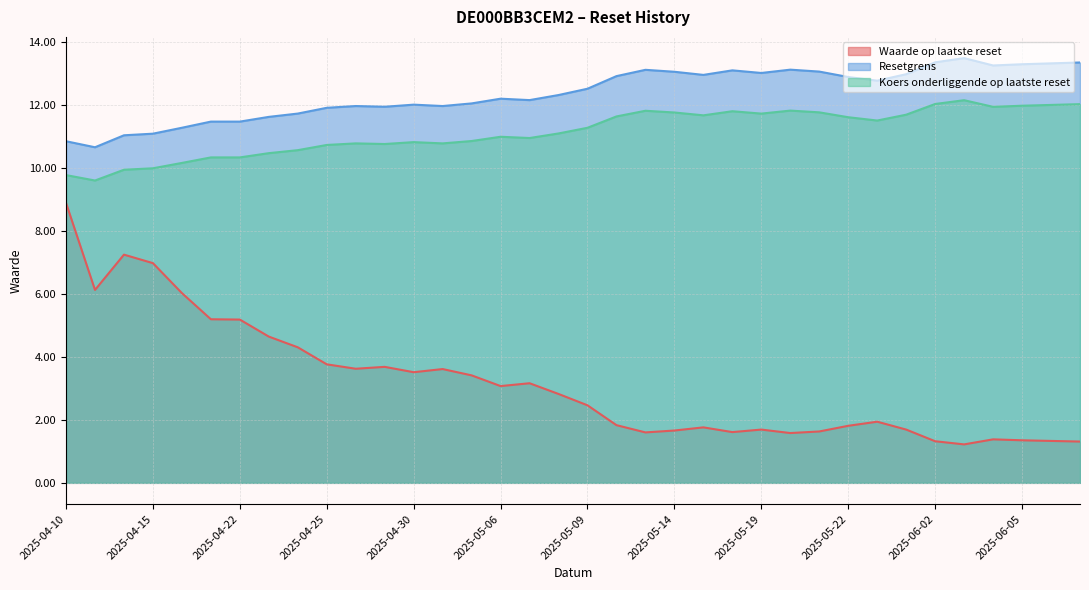

What are all the series names shown in the legend?

Waarde op laatste reset, Resetgrens, Koers onderliggende op laatste reset